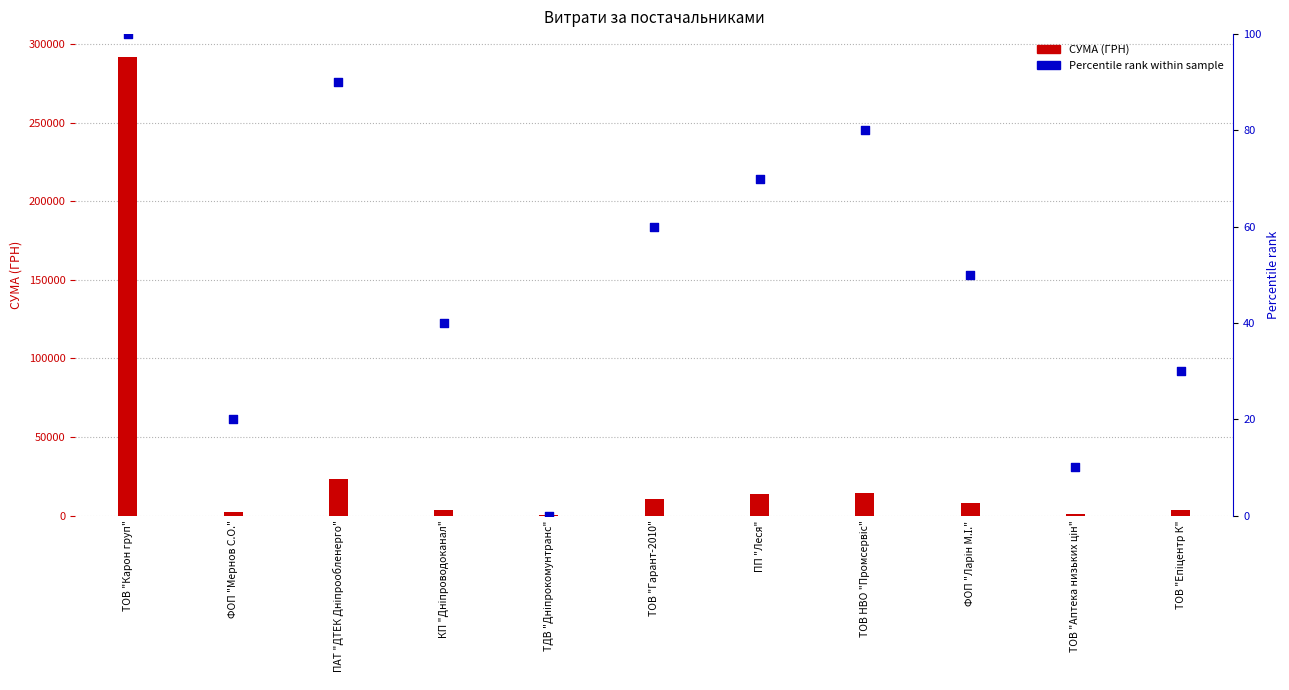

What are all the series names shown in the legend?

СУМА (ГРН), Percentile rank